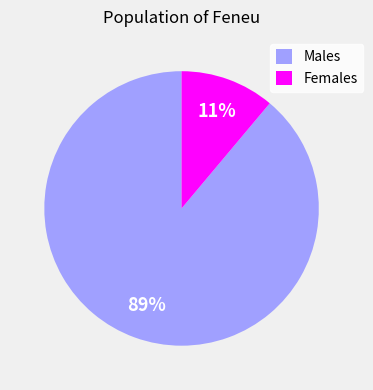

The Males slice represents 89% of the pie. True or false?

True